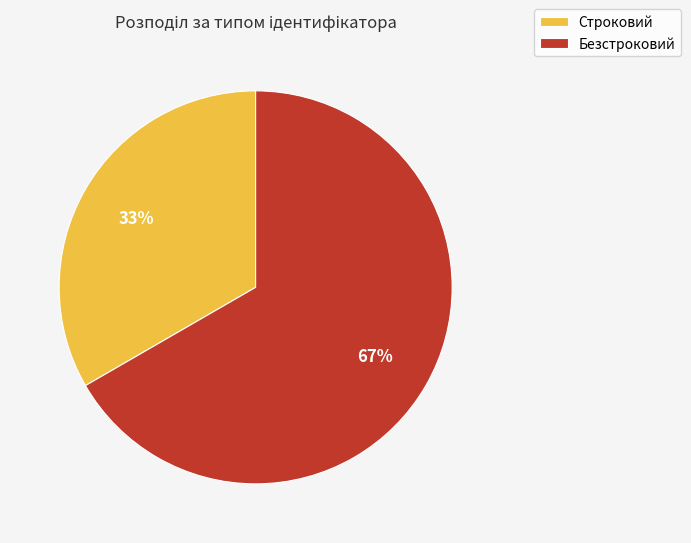

Combined, do Безстроковий and Строковий account for over 50%?

Yes